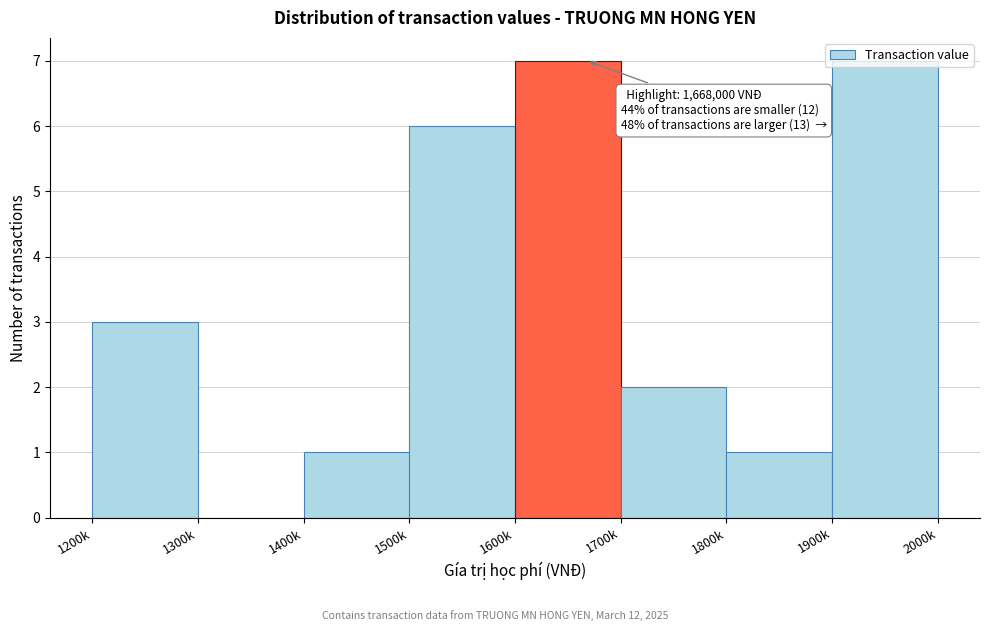

What is the maximum value shown in the chart?

7